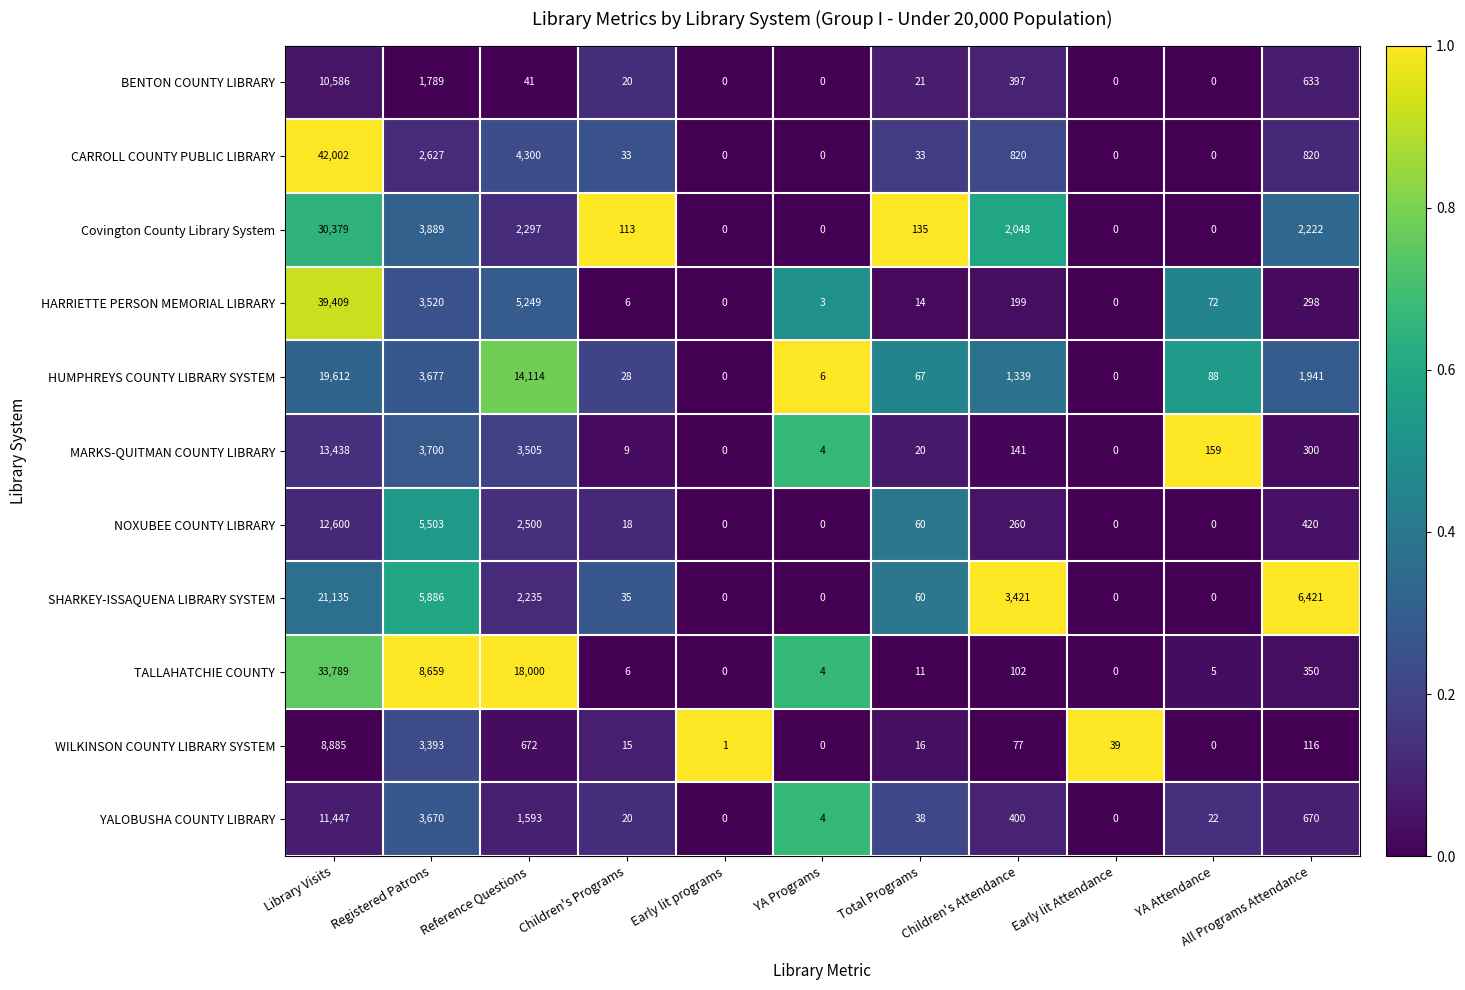

At how many categories does at least one series exceed 0?

11